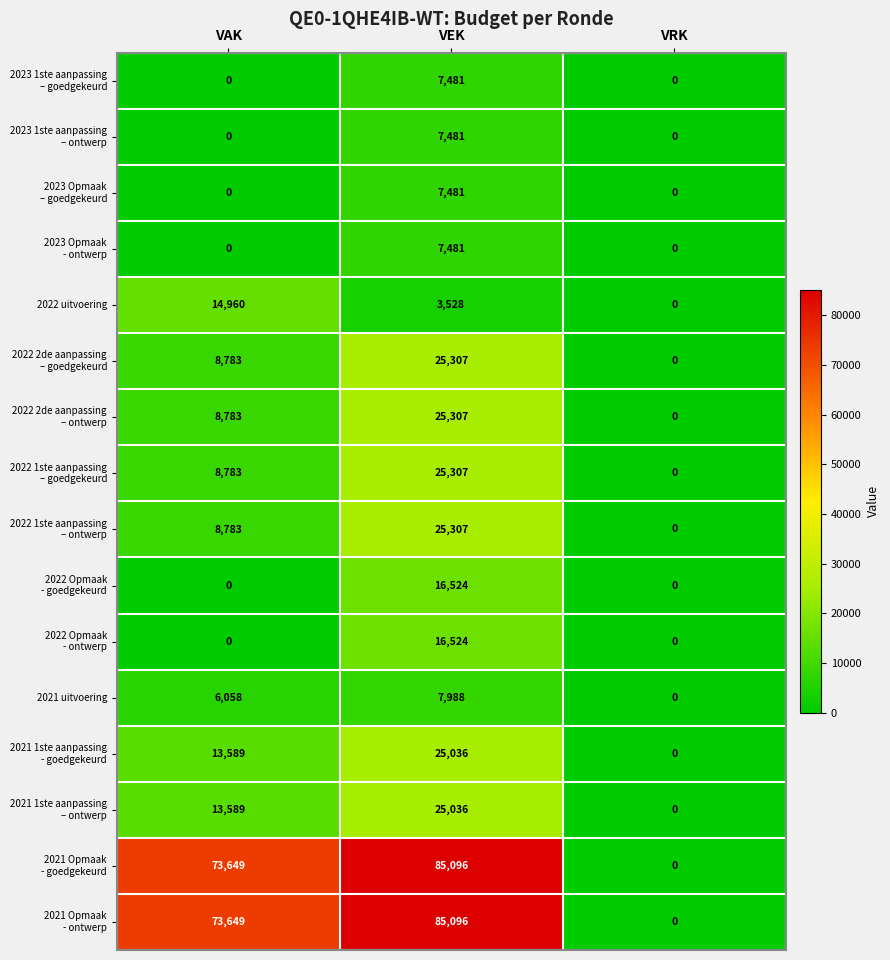

What is the sum of all 2022 uitvoering values?

18488